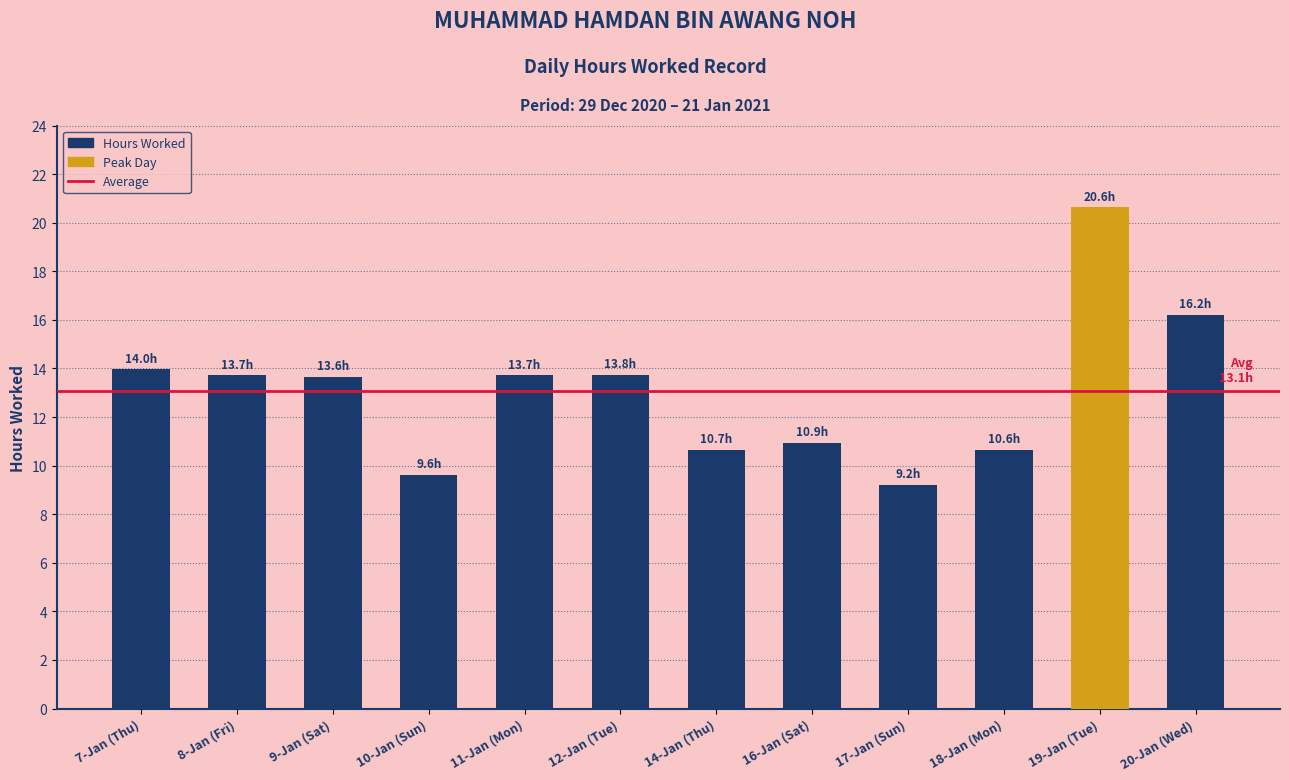

How many bars are there in total?

12